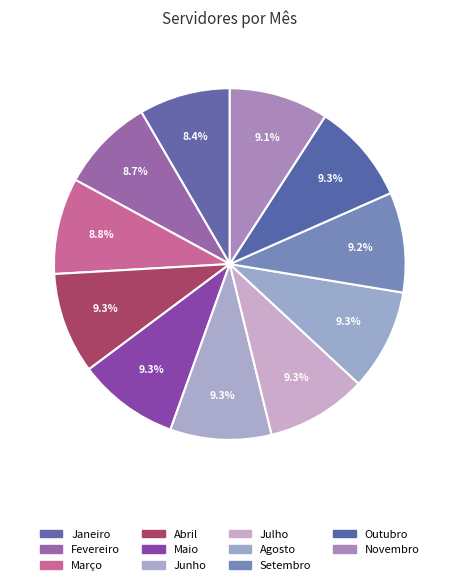

What is the ratio of the value at Agosto to the value at Maio?

1.0